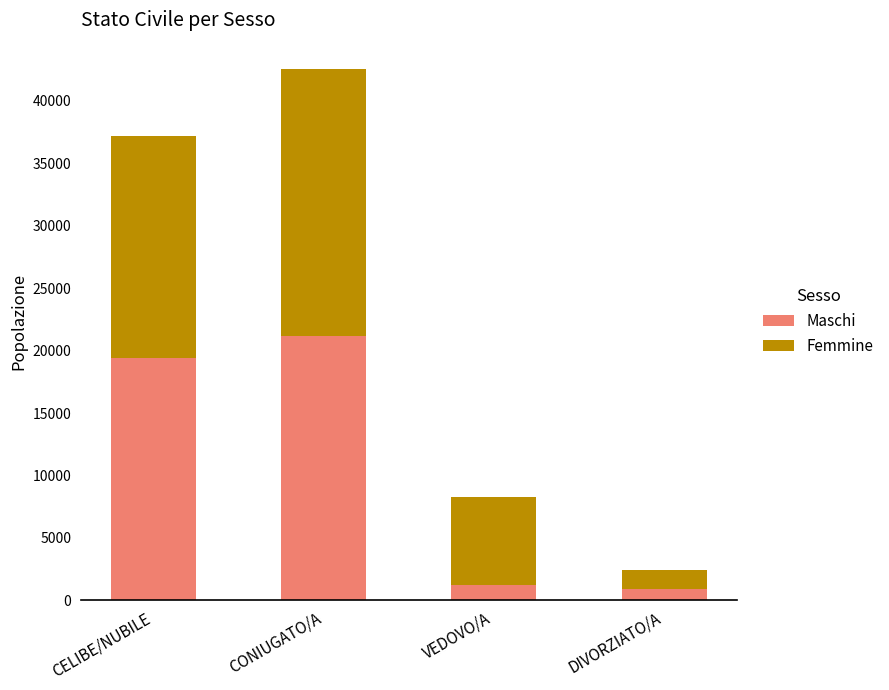

The value of Maschi at CELIBE/NUBILE is 10369. True or false?

False